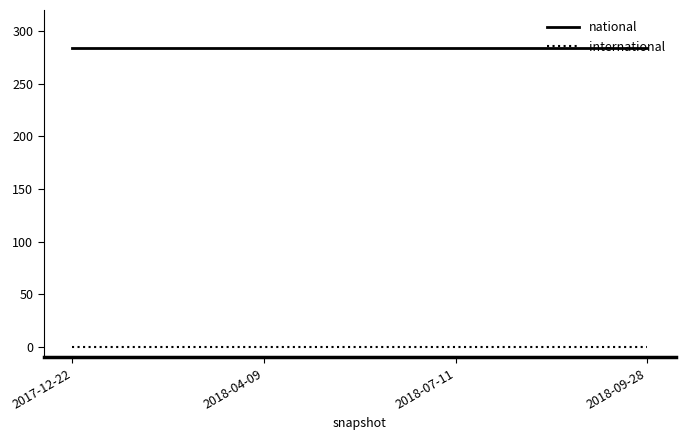

Reading left to right, transcribe all the data shown in this chart.

national: 2017-12-22=284	2018-04-09=284	2018-07-11=284	2018-09-28=284
international: 2017-12-22=0	2018-04-09=0	2018-07-11=0	2018-09-28=0